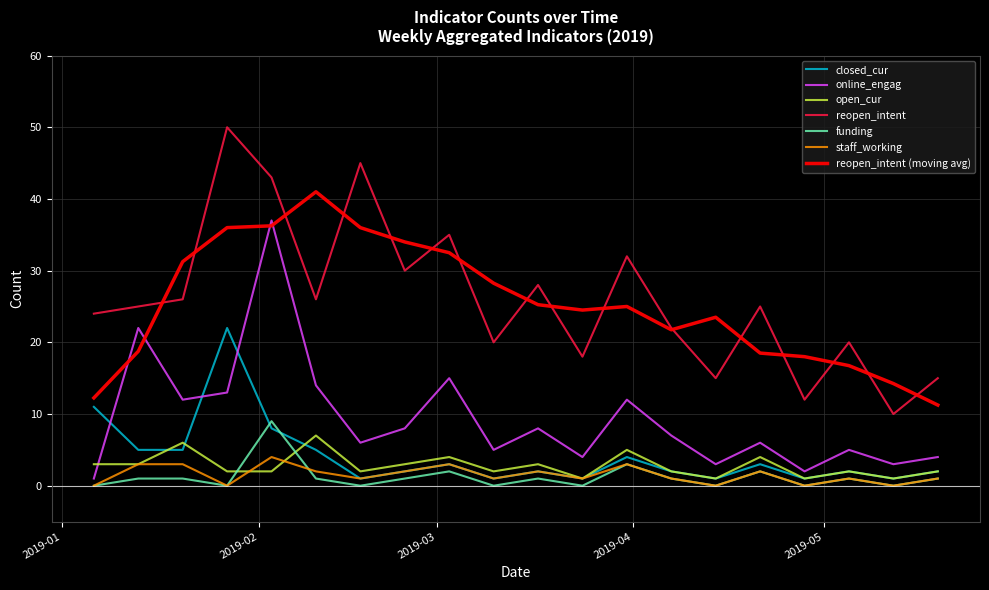

What is the highest value of the funding series?

9.0